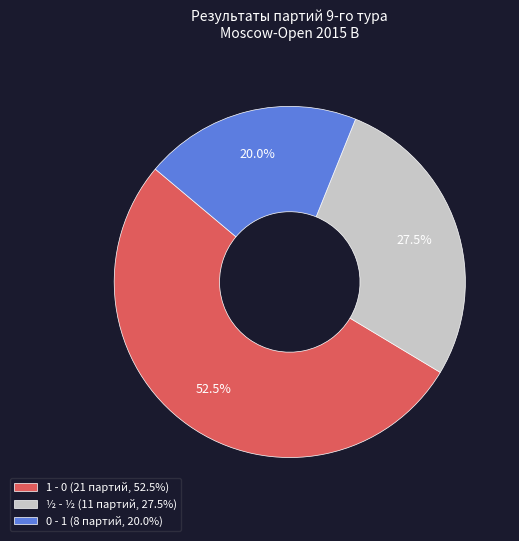

Is 0 - 1 the majority of the pie?

No